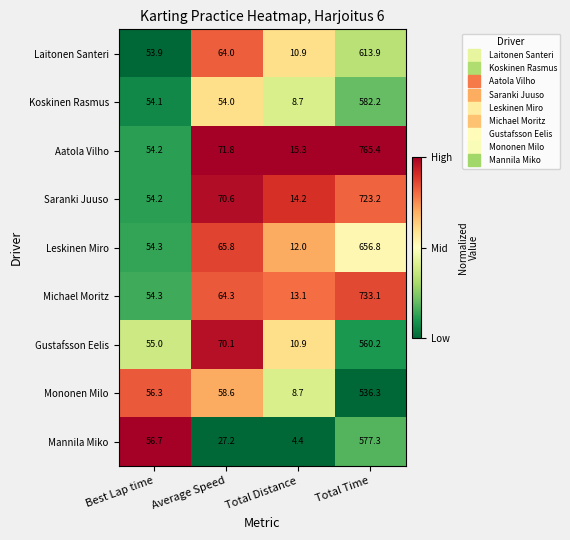

The Koskinen Rasmus series shows 8.7 at Total Distance. True or false?

True